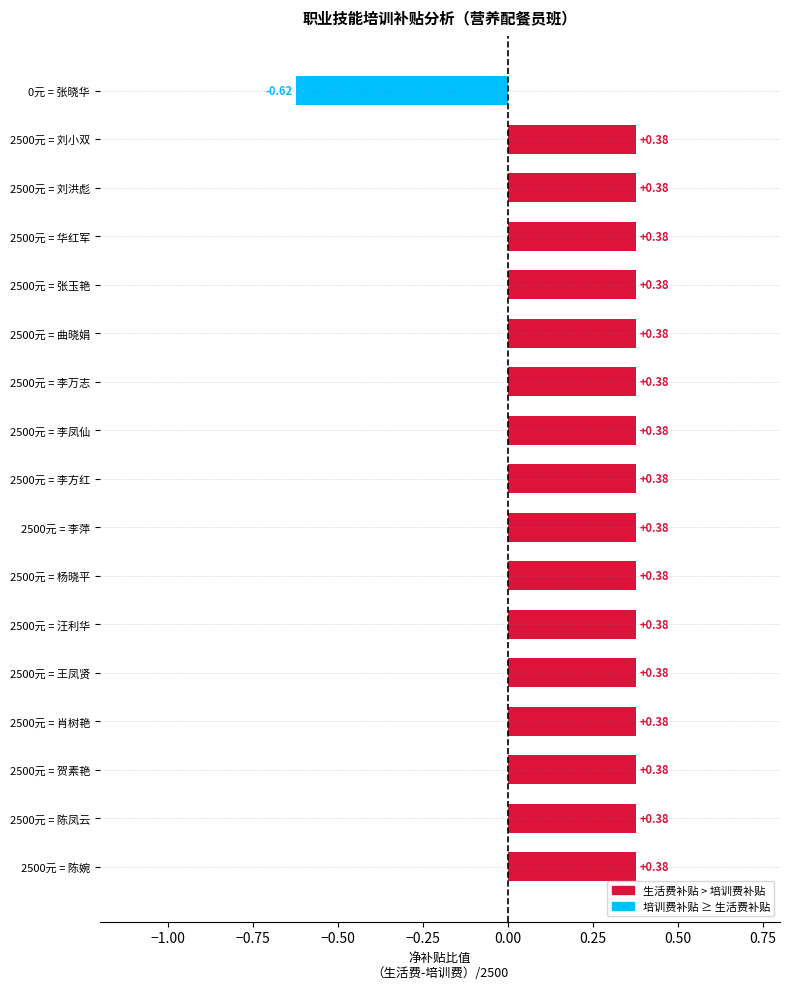

What is the difference between the maximum and minimum values?

1.0